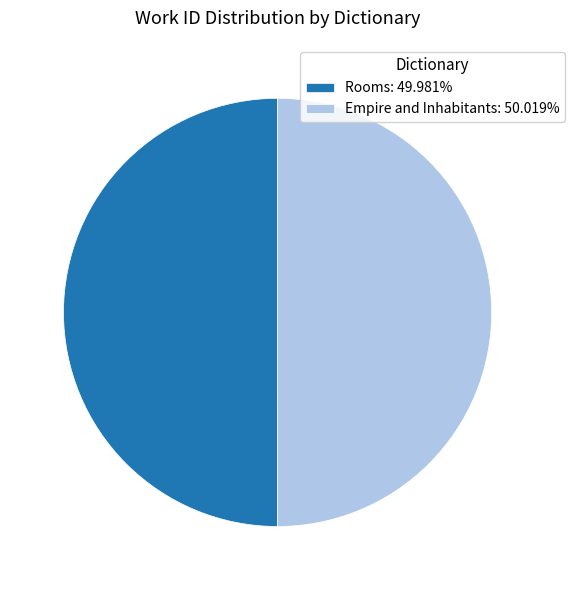

How many slices are in this pie chart?

2